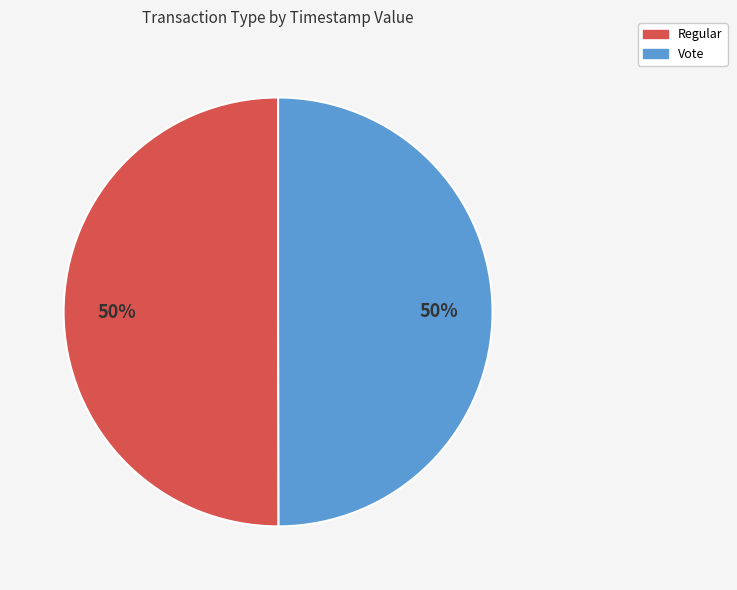

Combined, do Regular and Vote account for over 50%?

Yes